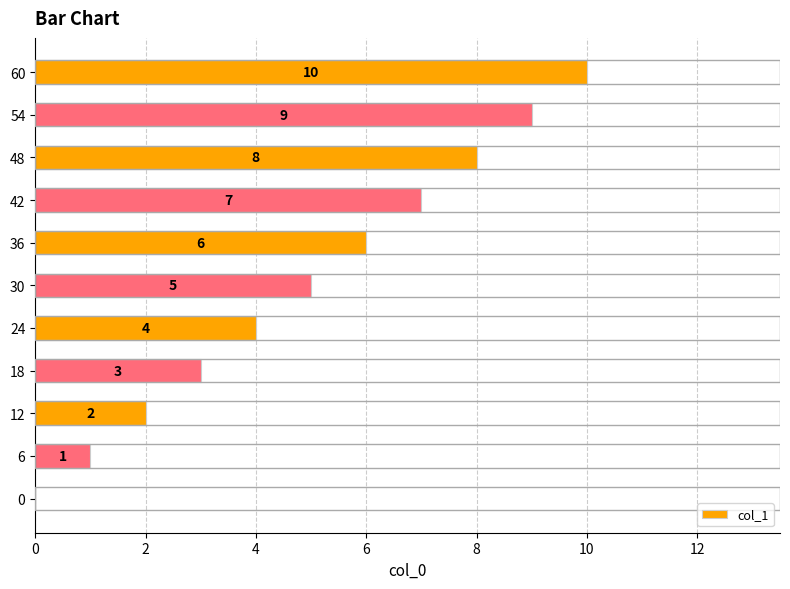

What is the sum of all values?

55